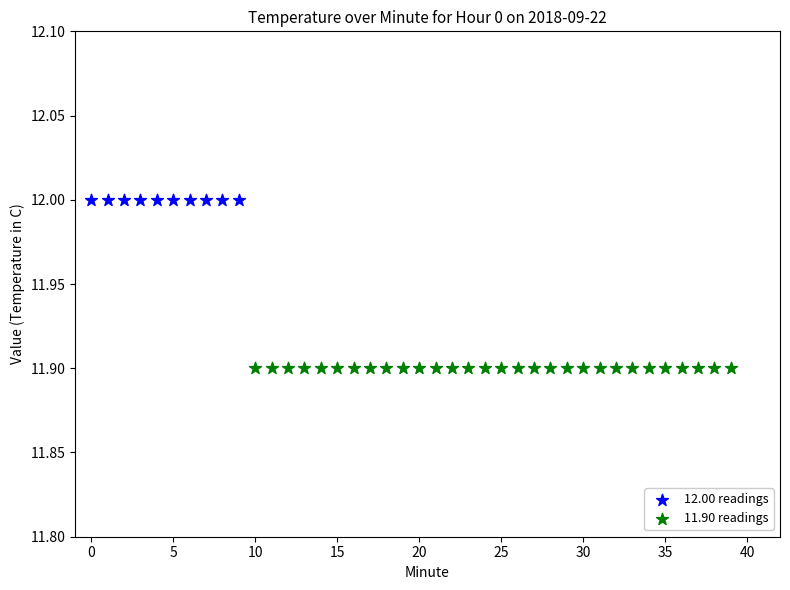

Which series reaches the minimum Y coordinate?

11.90 readings